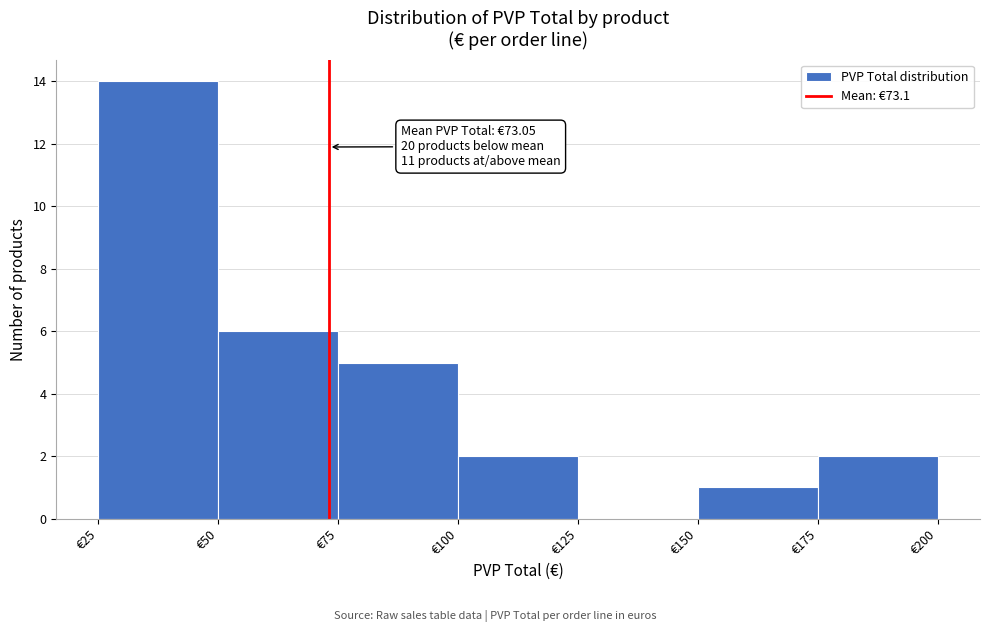

Which range on the x-axis has the tallest bar?

25 to 50